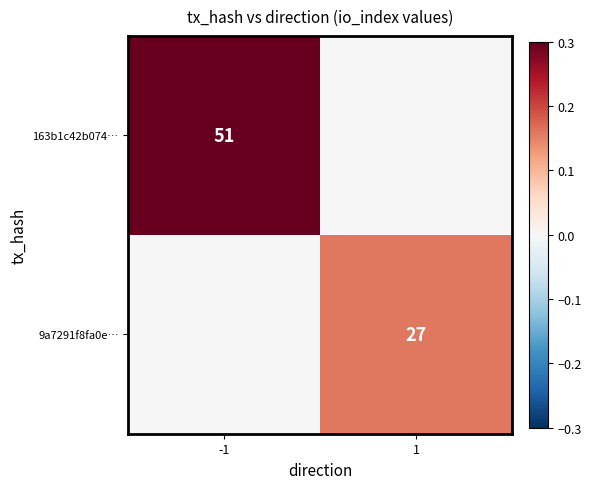

True or false: 9a7291f8fa0e… has a value of 27 at 1.

True